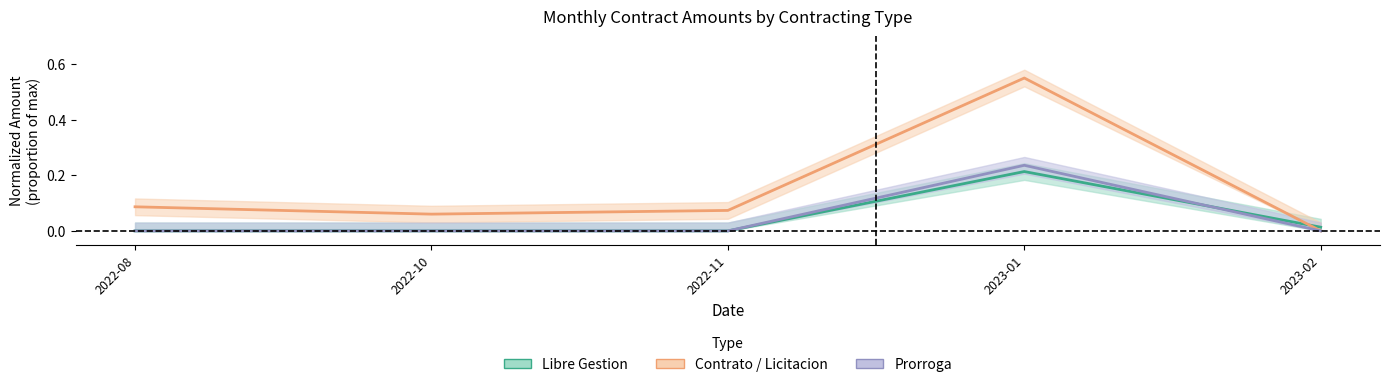

Reading left to right, list all the values displayed in this chart.

Libre Gestion: 0.0	0.0	0.0	0.2	0.0
Contrato / Licitacion: 0.1	0.1	0.1	0.6	0.0
Prorroga: 0.0	0.0	0.0	0.2	0.0